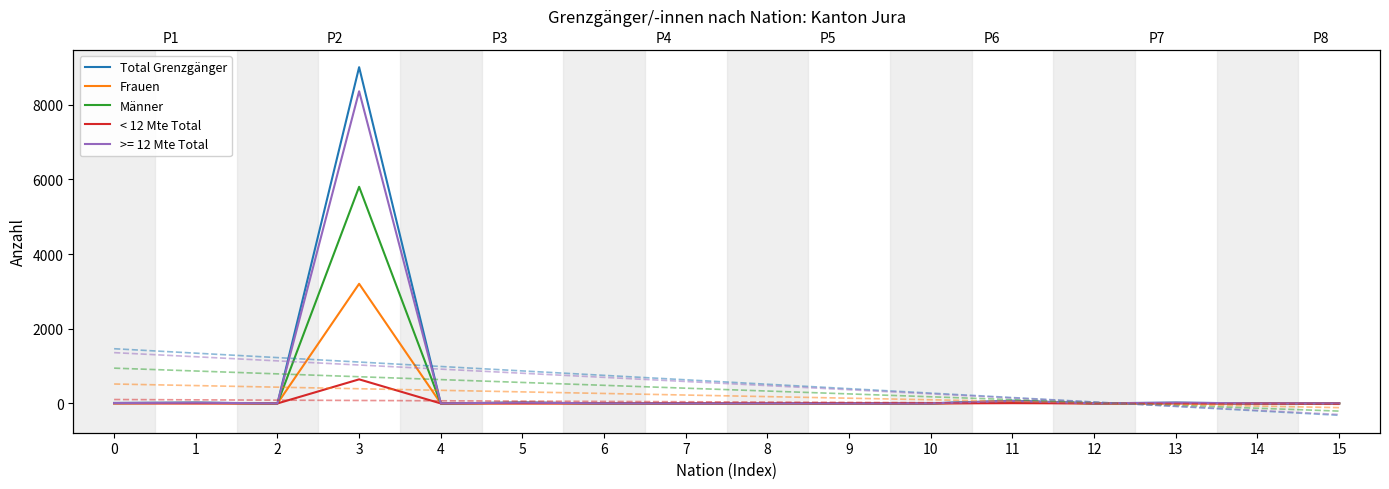

What is the approximate value of < 12 Mte Total at 3?

645